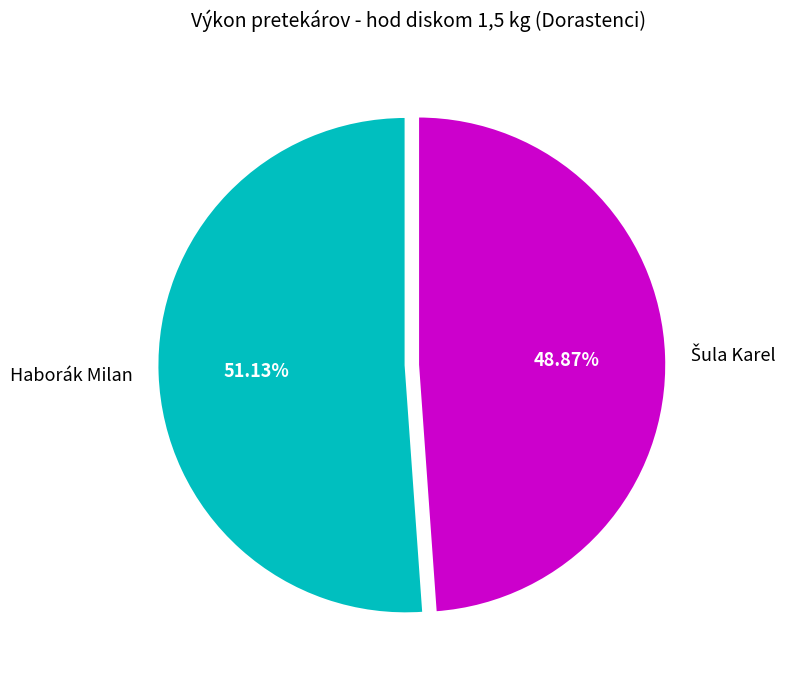

To the nearest percent, what percentage of the pie is Haborák Milan?

51%